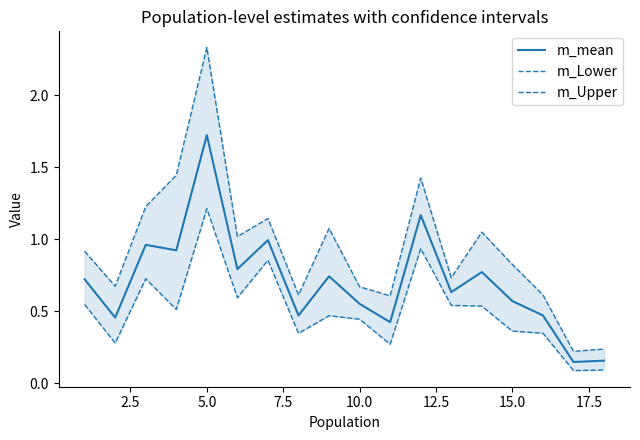

What is the minimum value shown in the chart?

0.1